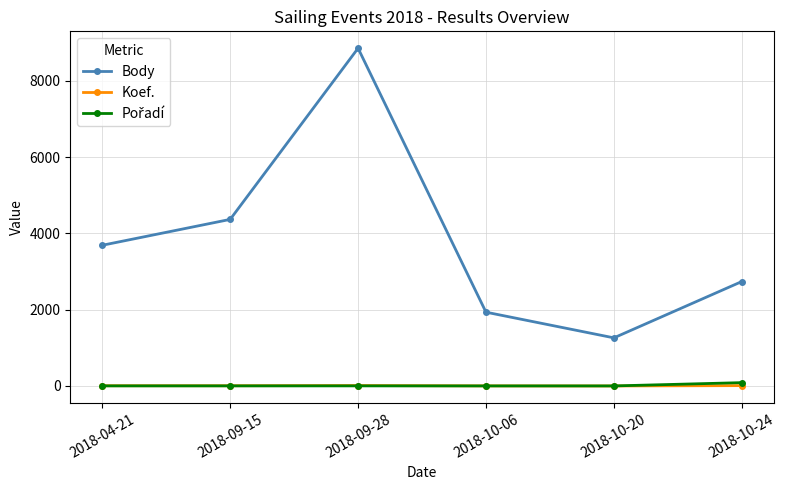

How many interior local valleys does the Body series have?

1